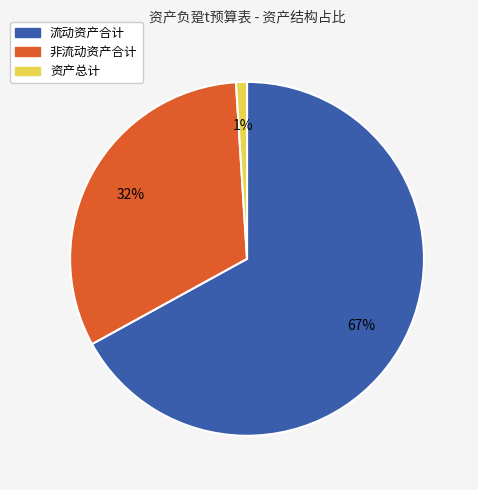

What is the smallest slice in the pie chart?

资产总计